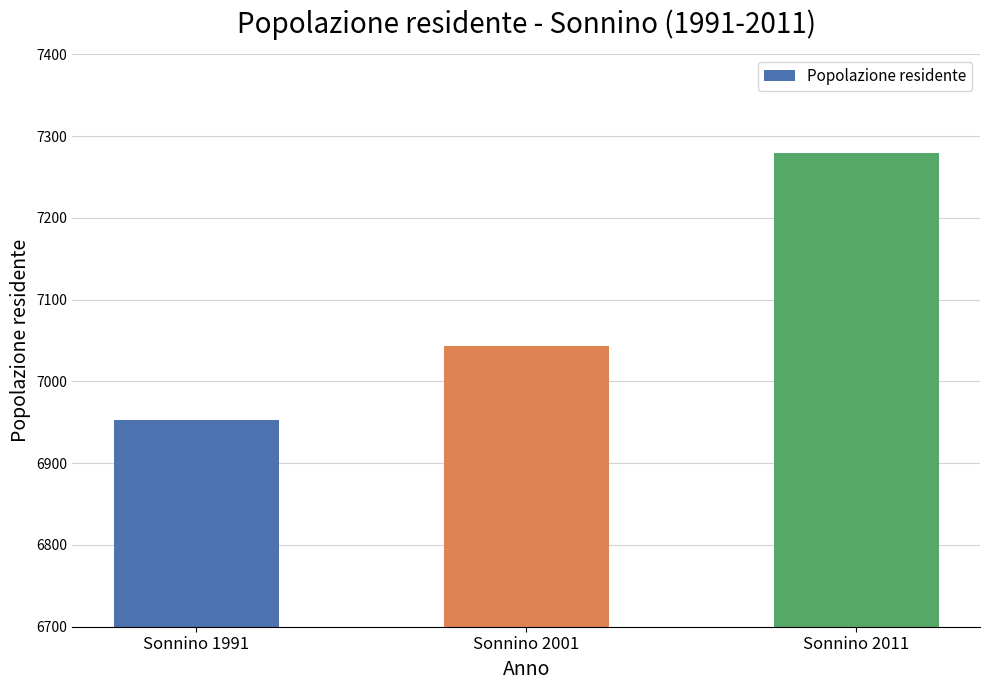

Reading right to left, list all the values displayed in this chart.

7279	7043	6953